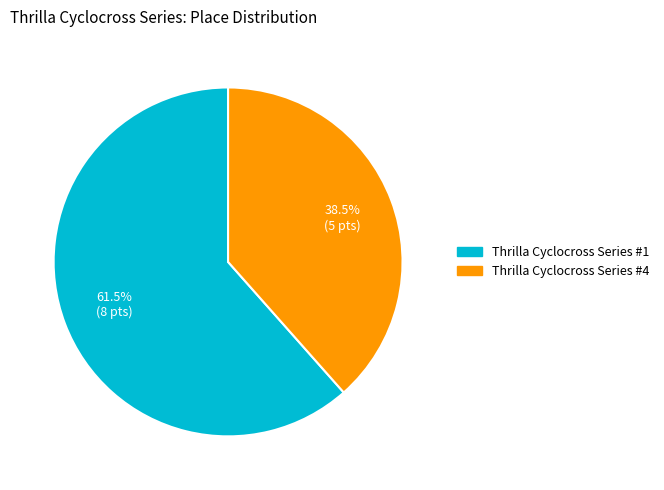

How many slices are in this pie chart?

2